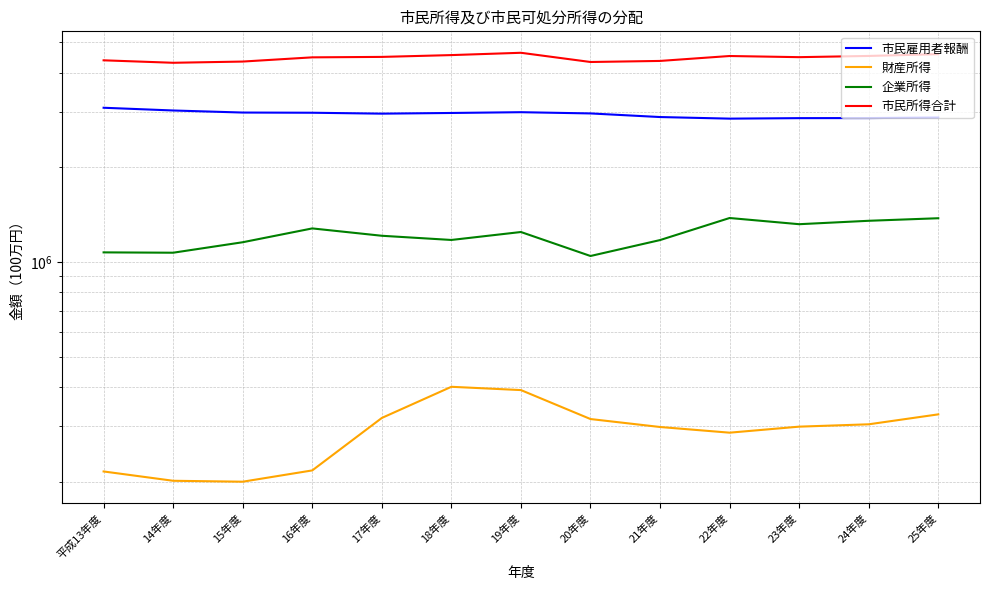

Between 21年度 and 平成13年度, which is larger?

平成13年度